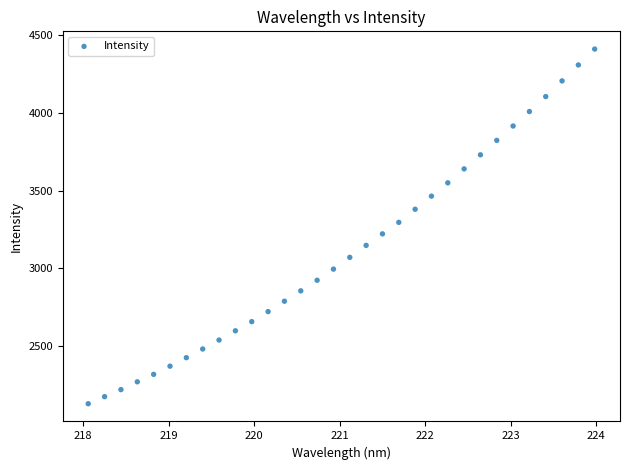

What is the range of X values (max minus min)?

5.9